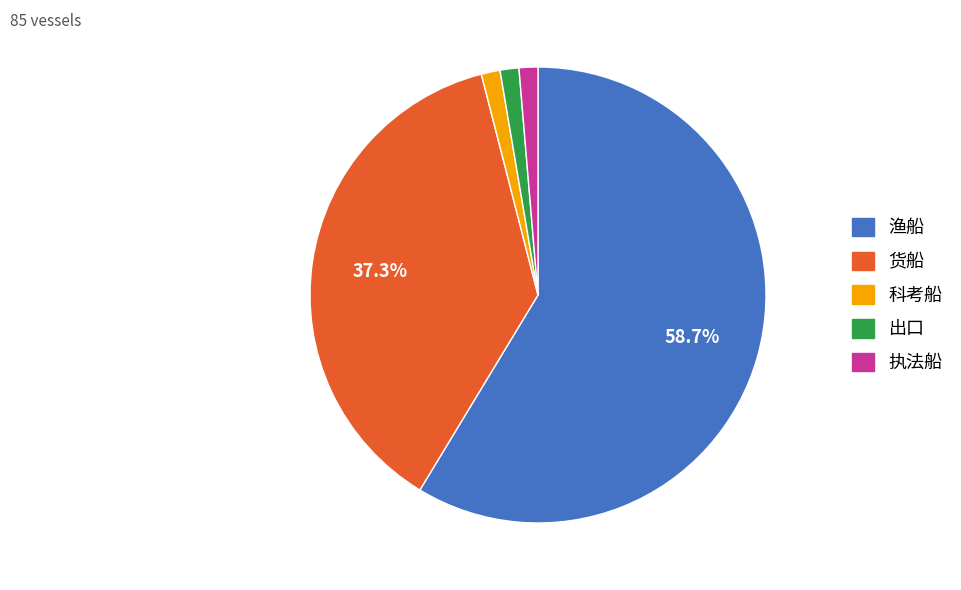

To the nearest percent, what is the average slice percentage?

20%